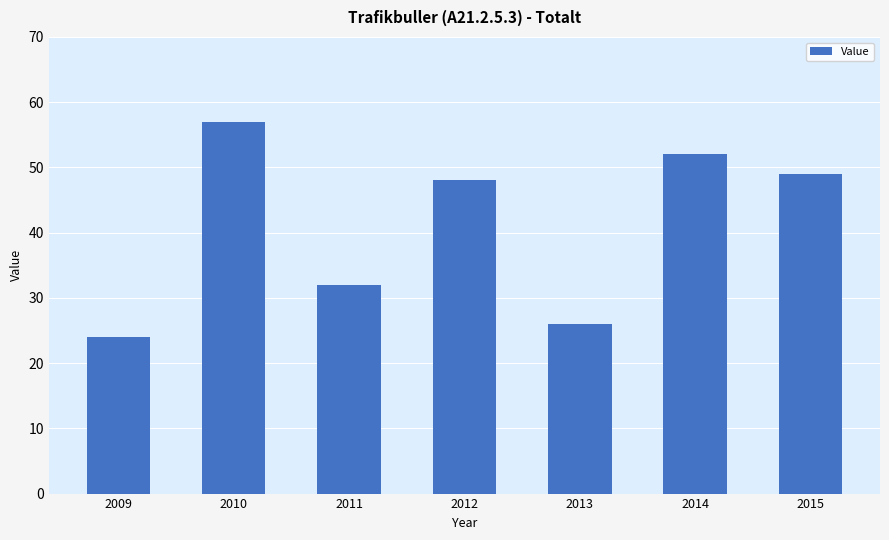

What is the change in value from 2013 to 2015?

+23